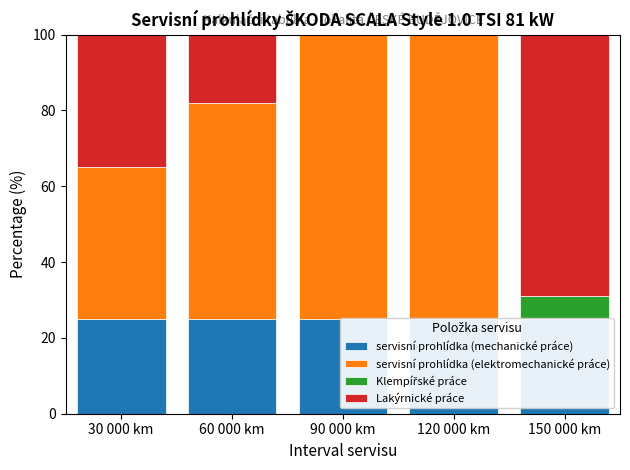

Which label corresponds to the largest value in the chart?

90 000 km